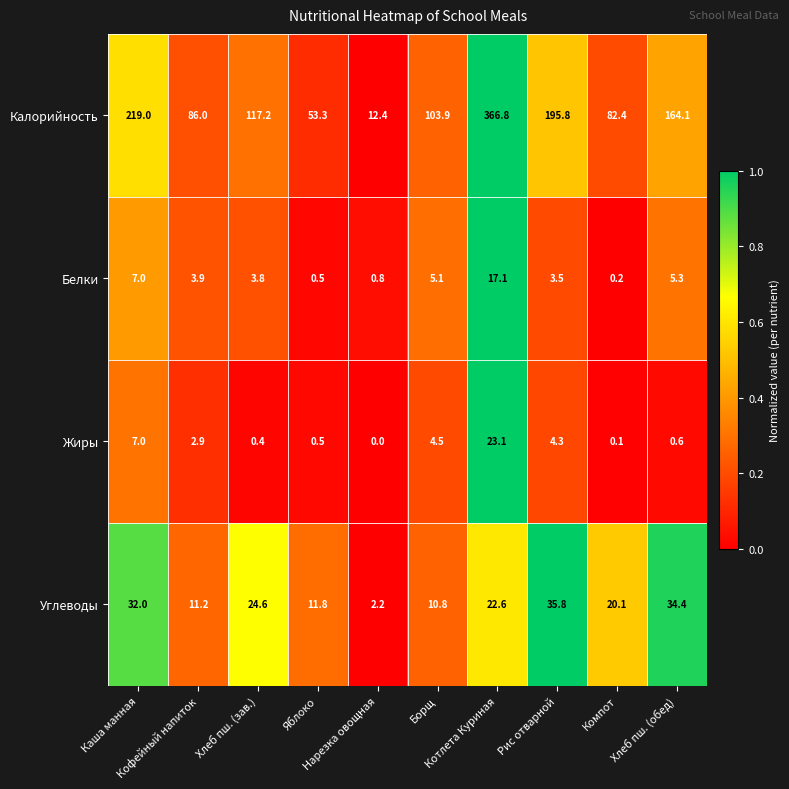

At how many categories does at least one series exceed 0?

10